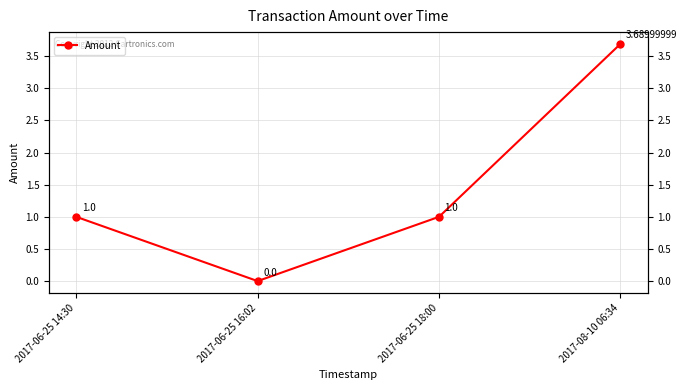

How many interior local valleys (lower than both neighbors) does the data have?

1